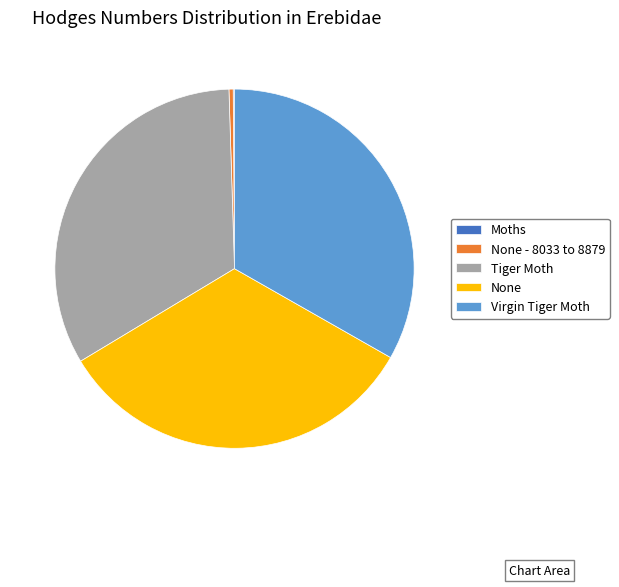

Do Tiger Moth and Virgin Tiger Moth together represent more than half of the pie?

Yes